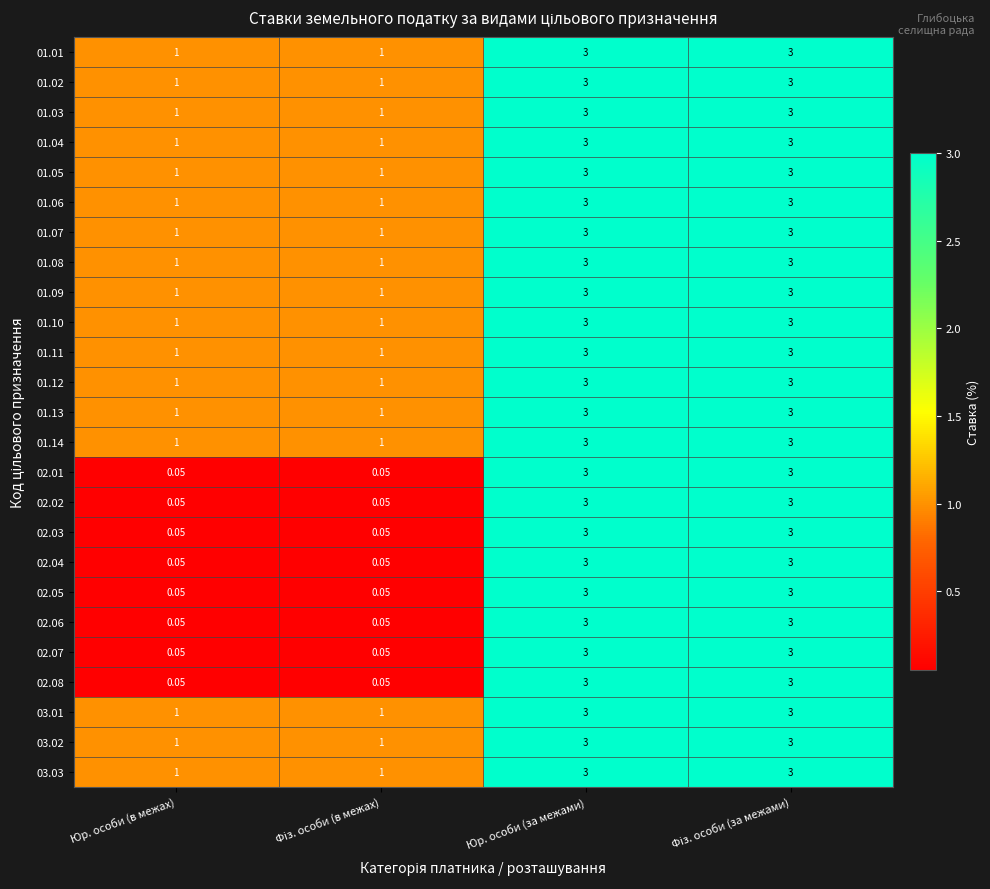

Count the number of data series in this chart.

25